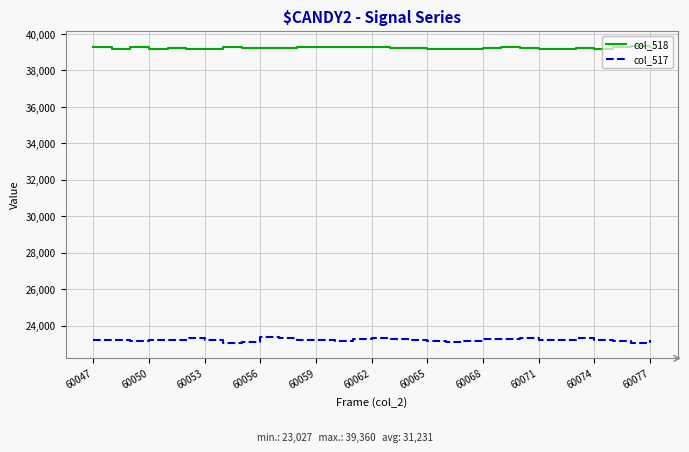

Which series has the largest total across all categories?

col_518